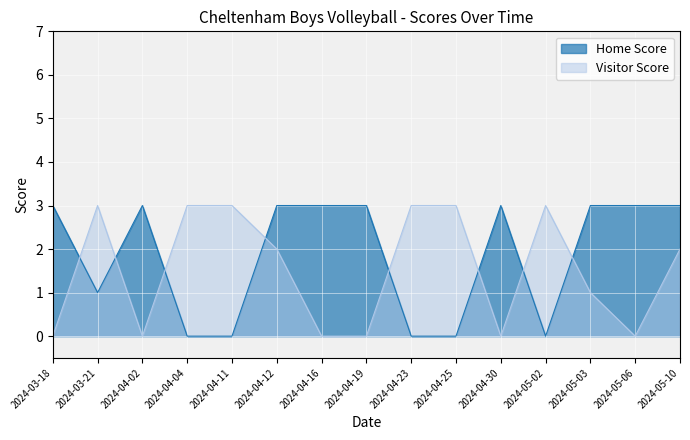

In Home Score, how many points are higher than both neighbors (excluding endpoints)?

2